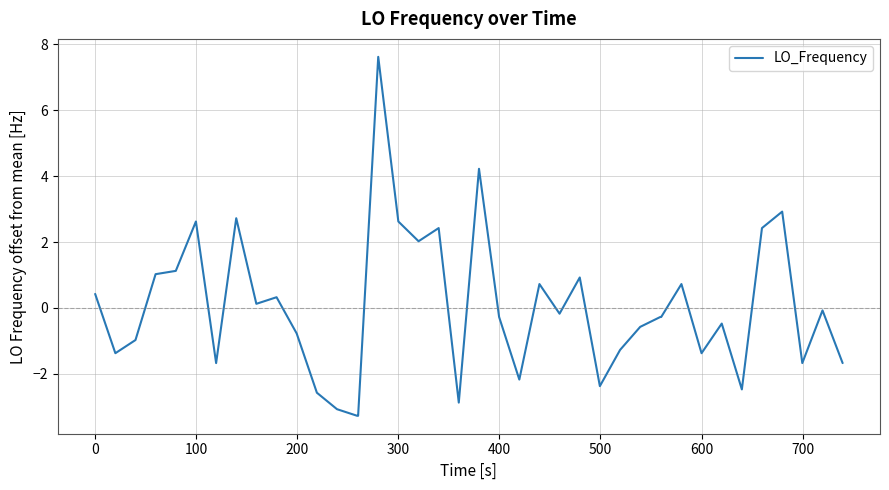

What is the minimum value shown in the chart?

-3.3